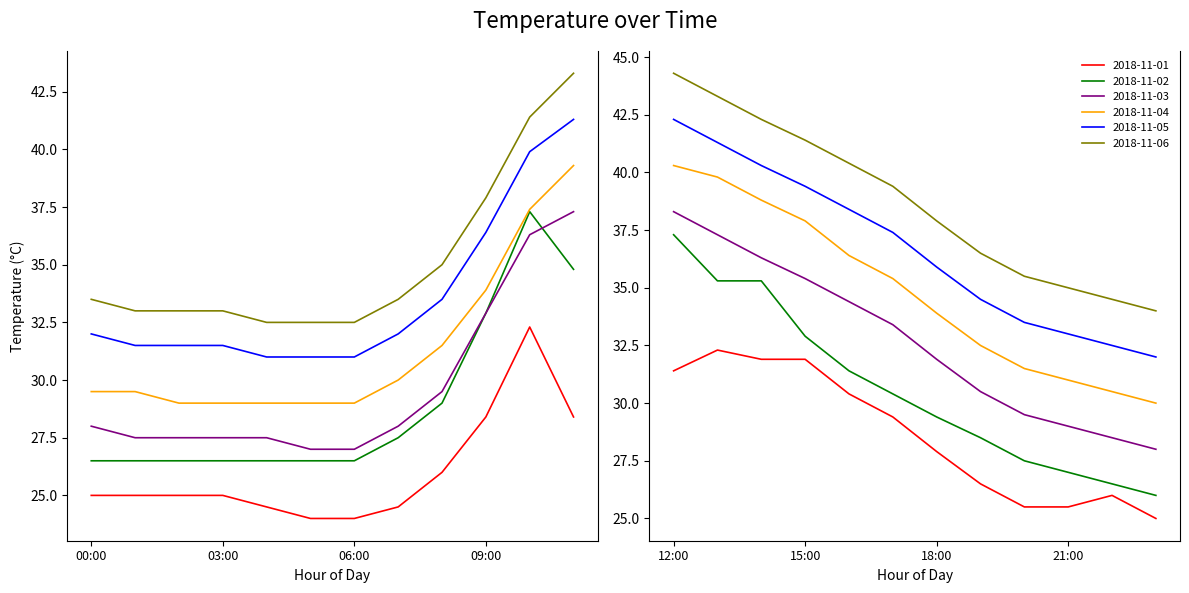

How many lines are shown in the chart?

6